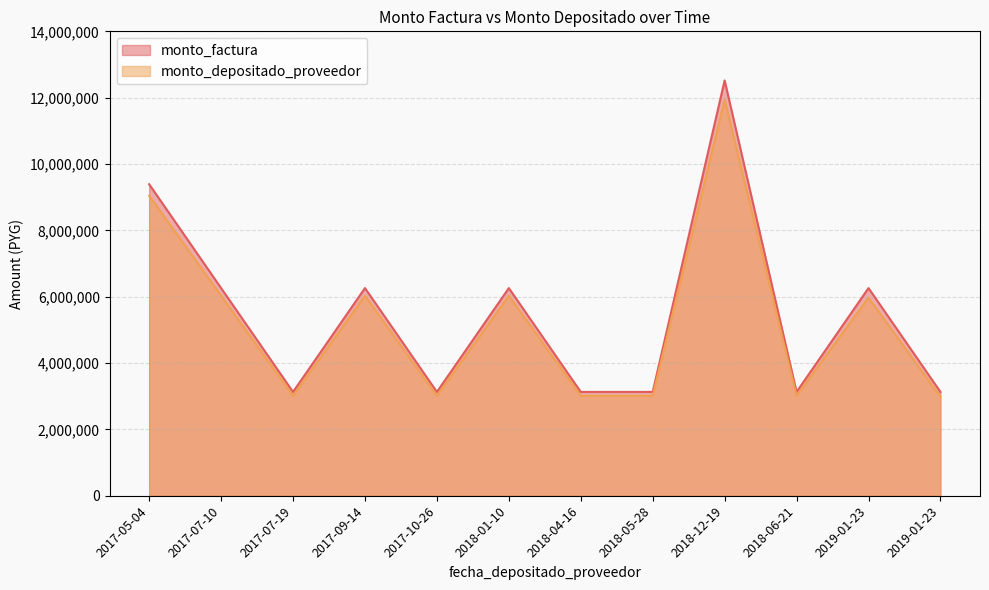

What is the value of the monto_factura point at the 4th from the left?

6260000